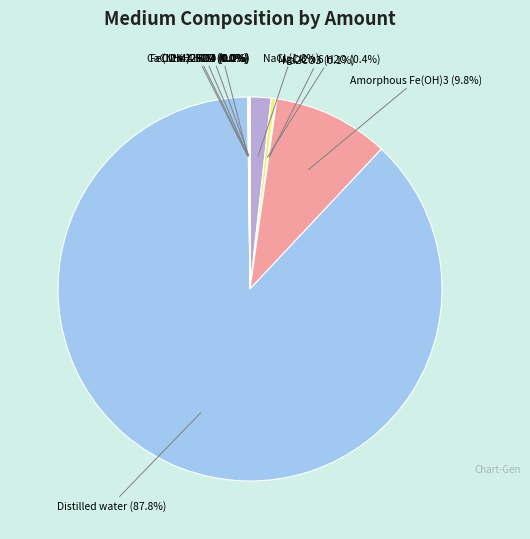

Does any single category account for the majority?

Yes